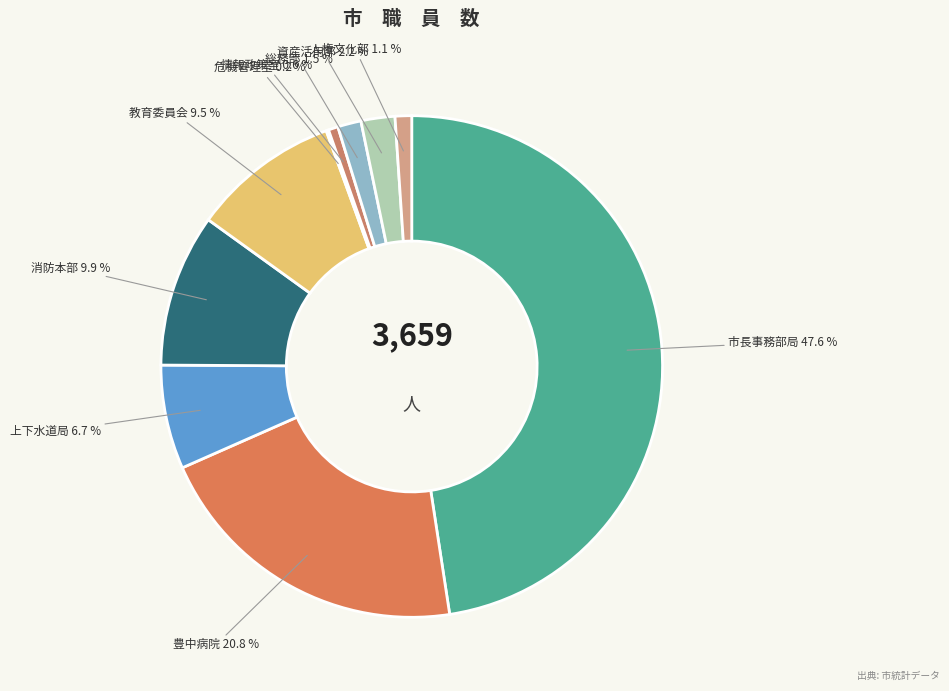

Which category has the biggest portion of the pie?

市長事務部局